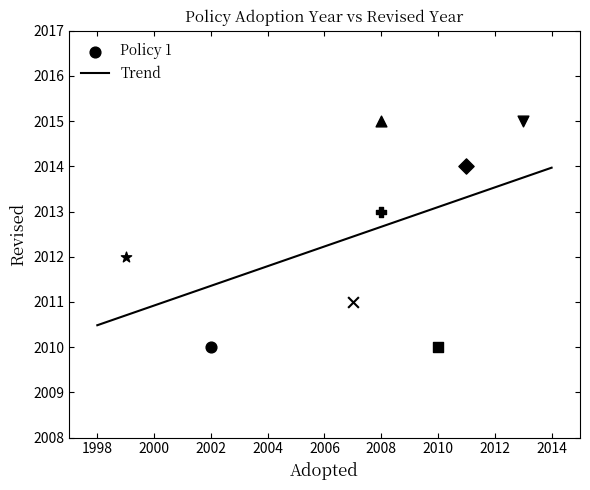

What is the change in value from 2010 to 1999?

+2